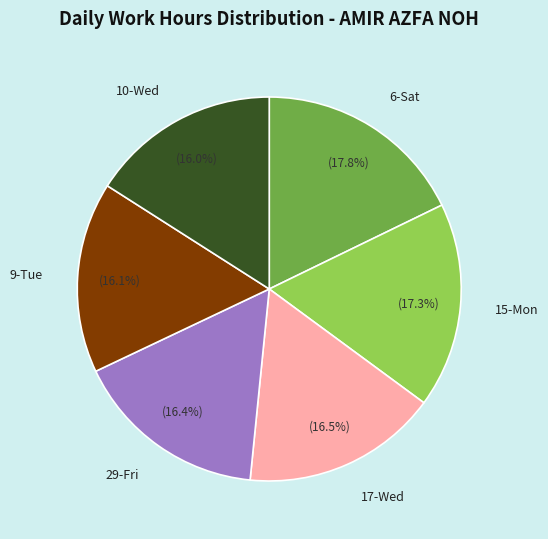

Is there any slice that represents more than half of the pie?

No